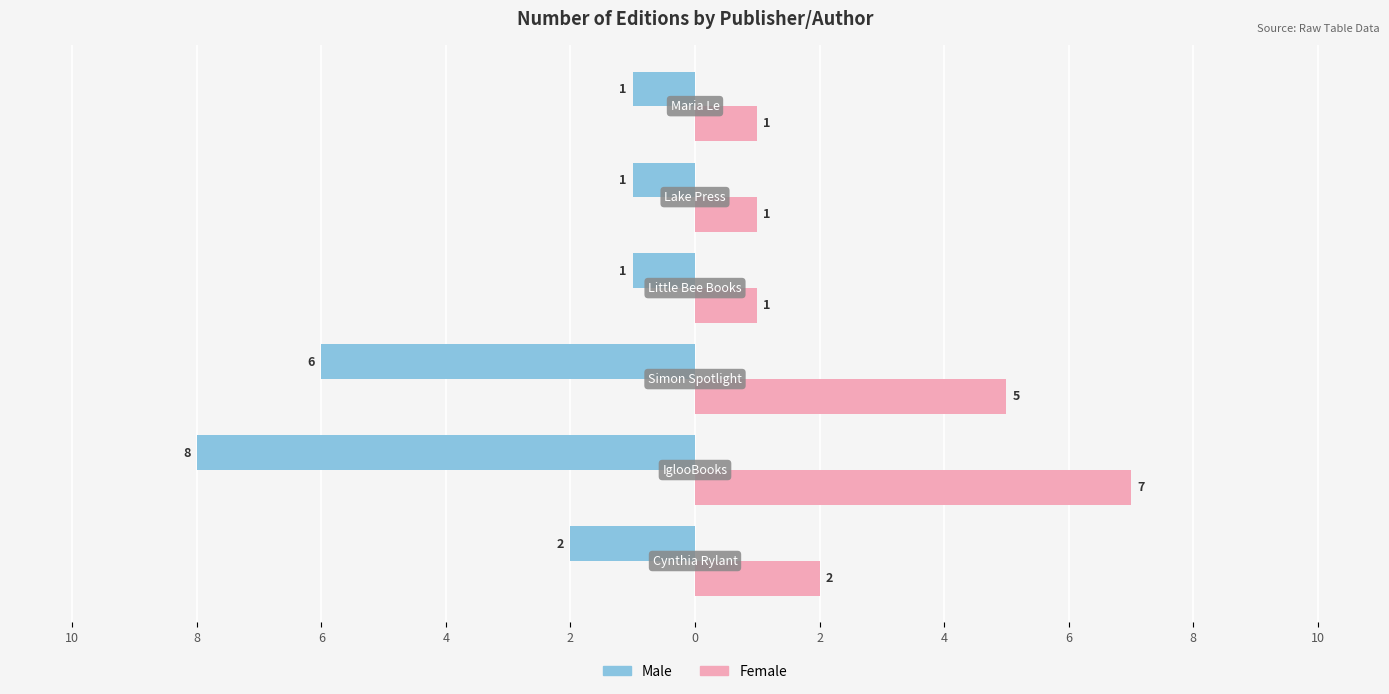

What are all the series names shown in the legend?

Male, Female